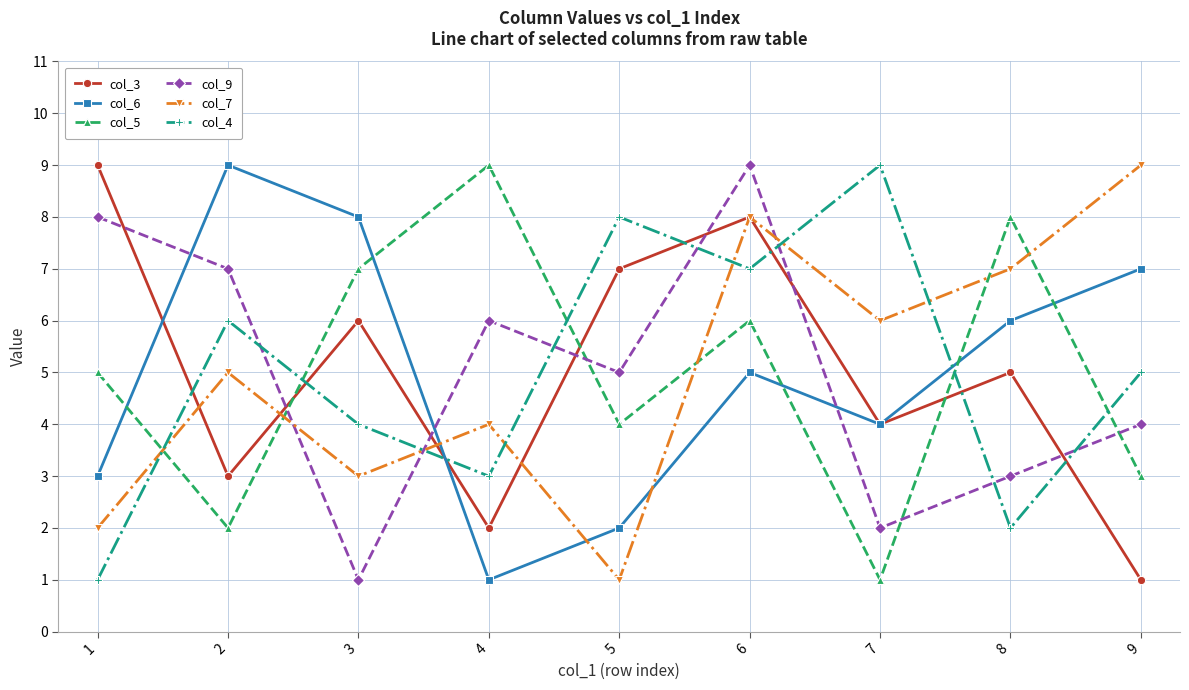

At which category does col_6 reach its first local peak?

2